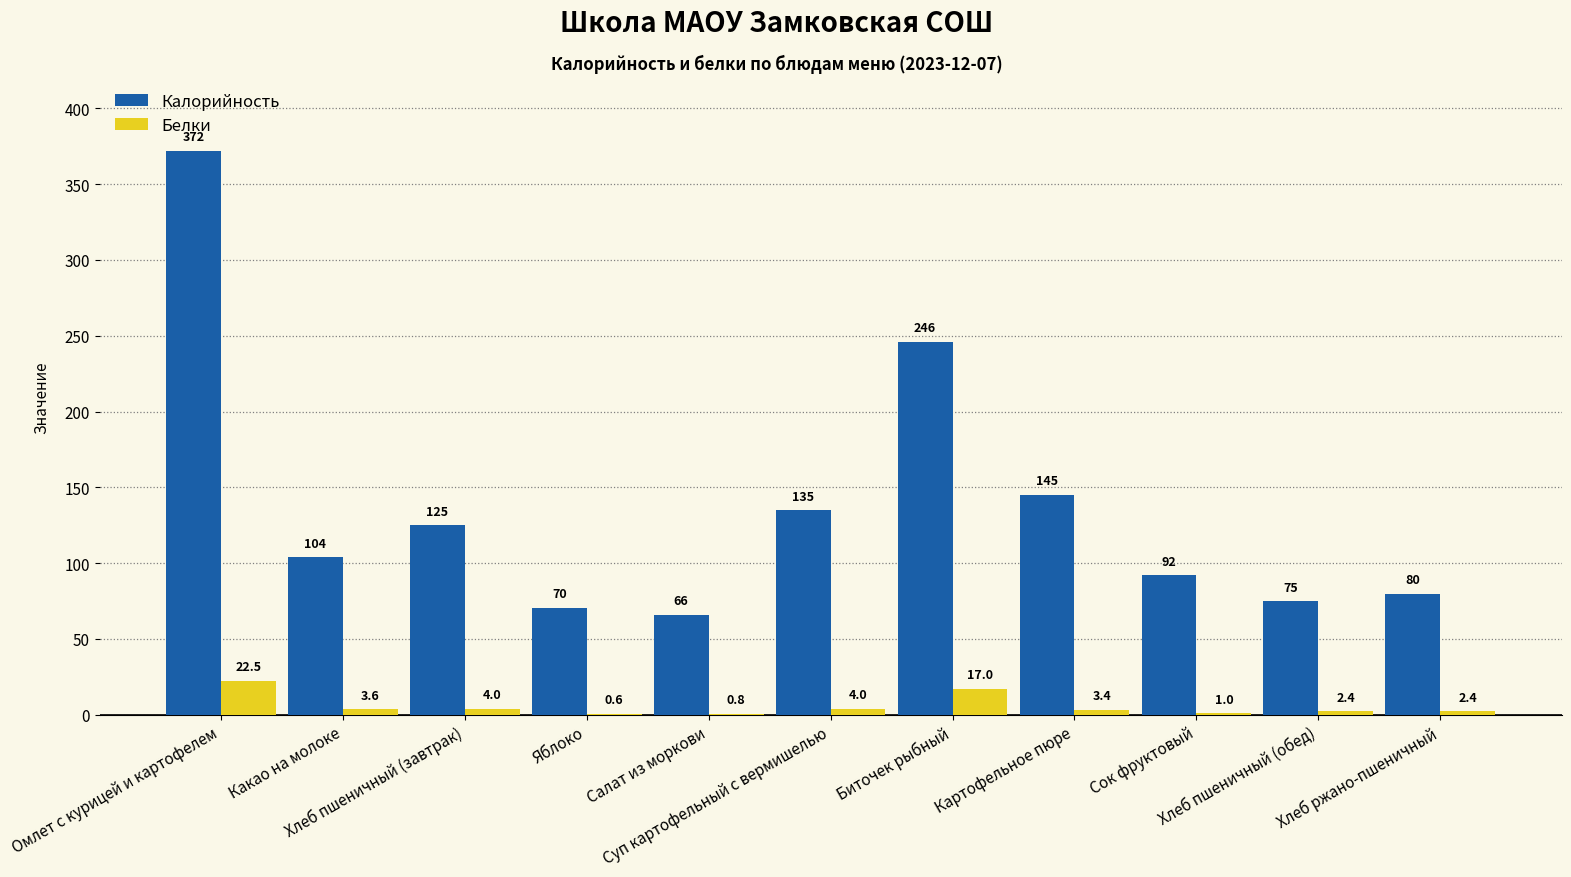

Which series has the largest total across all categories?

Калорийность